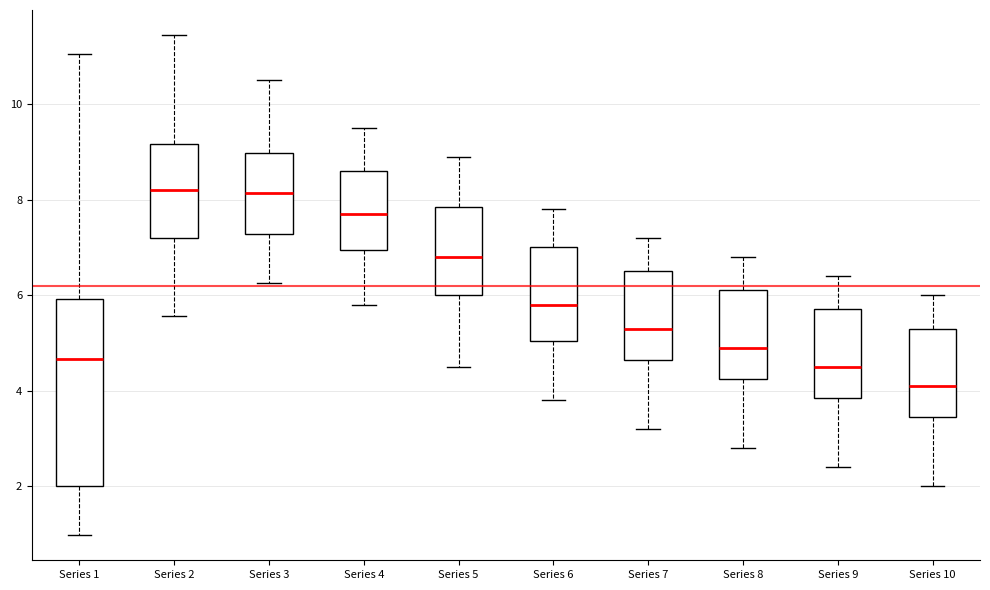

Reading left to right, read every box against the y-axis: the position of its median line, the range the box covers, and the ends of its whiskers. The values are not printed on the chart, so give them approximately, as read against the axis.

Series 1: median 4.6, box 2.0 to 6.0, whiskers 1.0 to 11.0
Series 2: median 8.2, box 7.2 to 9.2, whiskers 5.6 to 11.4
Series 3: median 8.2, box 7.2 to 9.0, whiskers 6.2 to 10.6
Series 4: median 7.8, box 7.0 to 8.6, whiskers 5.8 to 9.6
Series 5: median 6.8, box 6.0 to 7.8, whiskers 4.6 to 9.0
Series 6: median 5.8, box 5.0 to 7.0, whiskers 3.8 to 7.8
Series 7: median 5.4, box 4.6 to 6.6, whiskers 3.2 to 7.2
Series 8: median 5.0, box 4.2 to 6.2, whiskers 2.8 to 6.8
Series 9: median 4.6, box 3.8 to 5.8, whiskers 2.4 to 6.4
Series 10: median 4.2, box 3.4 to 5.4, whiskers 2.0 to 6.0